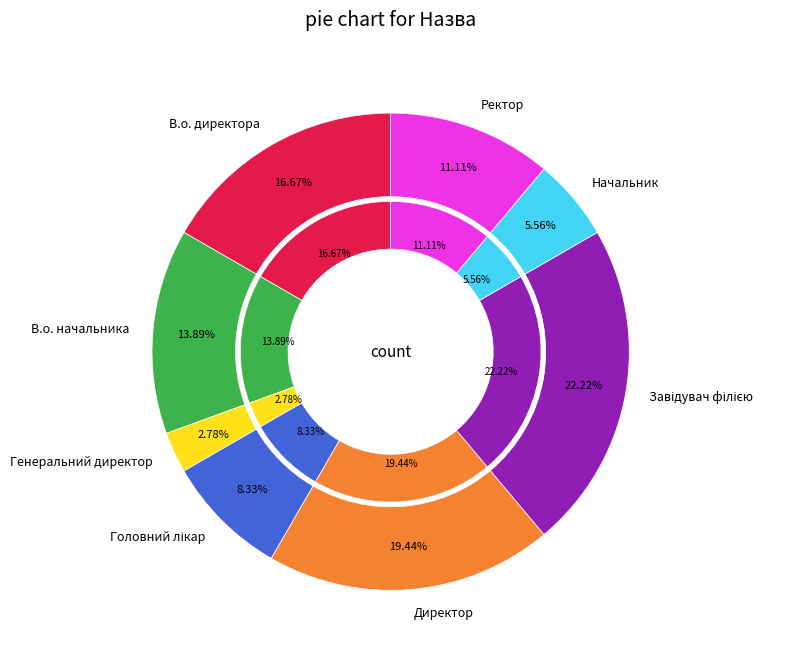

Combined, do В.о. начальника and Директор account for over 50%?

No